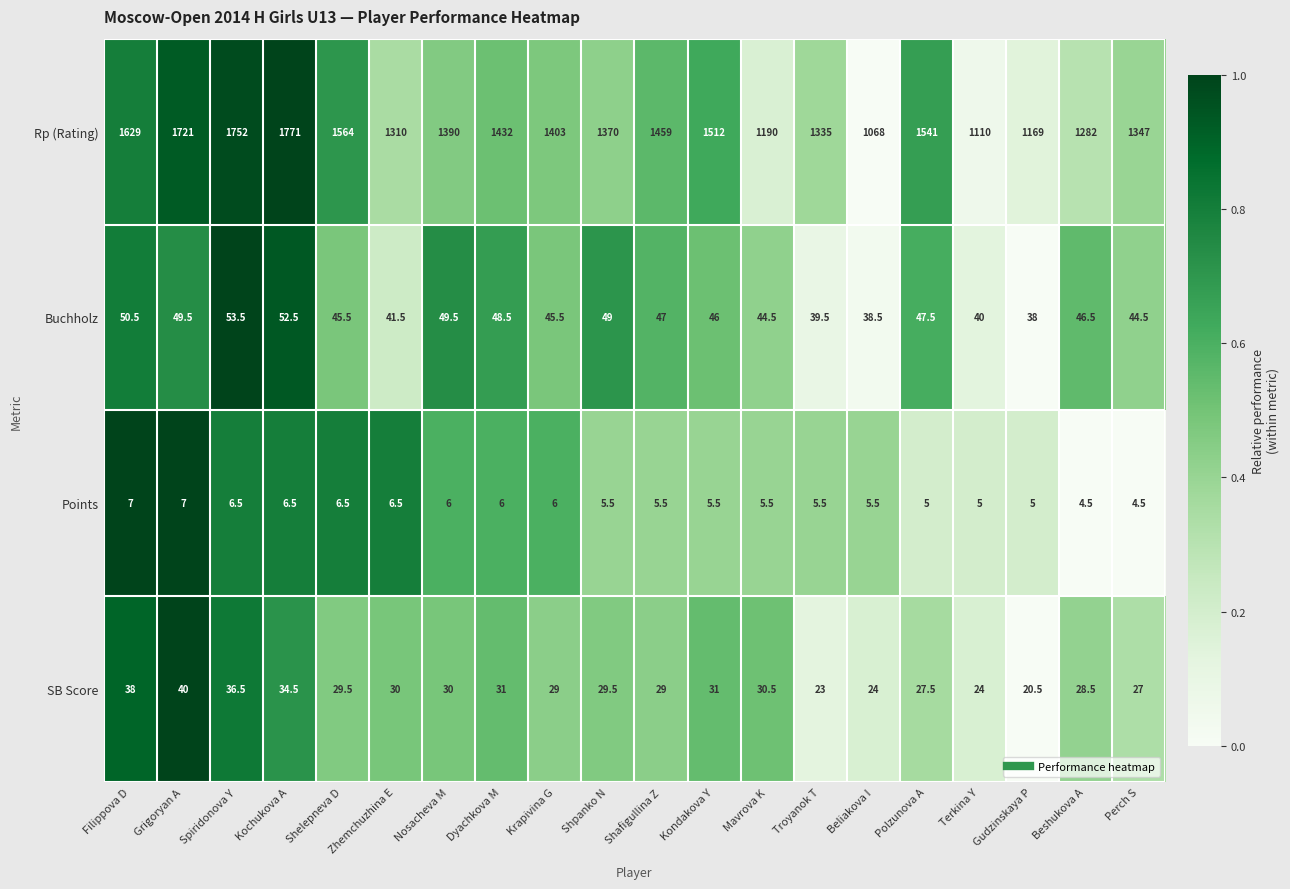

At which label does Rp (Rating) first exceed 1403?

Filippova D